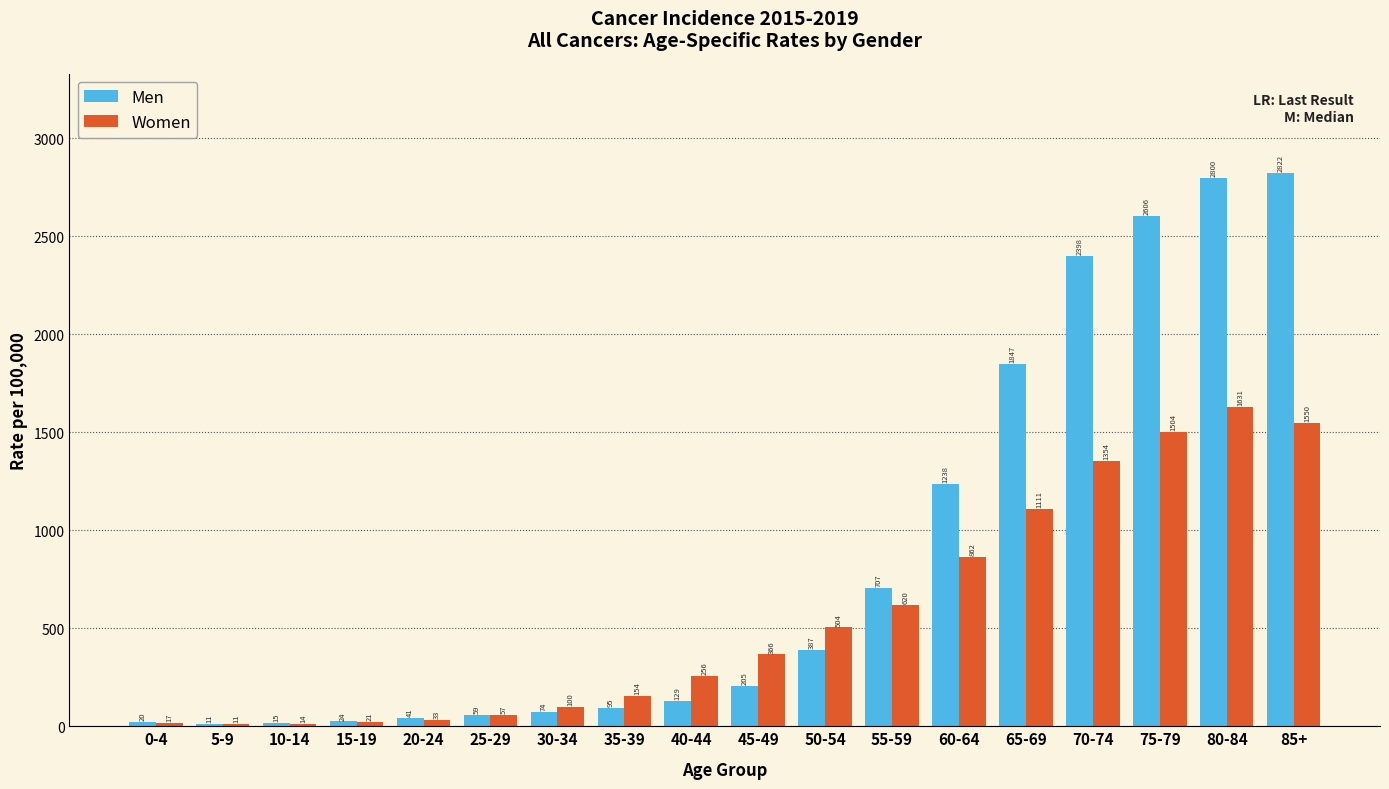

What is the maximum value for Women?

1630.6